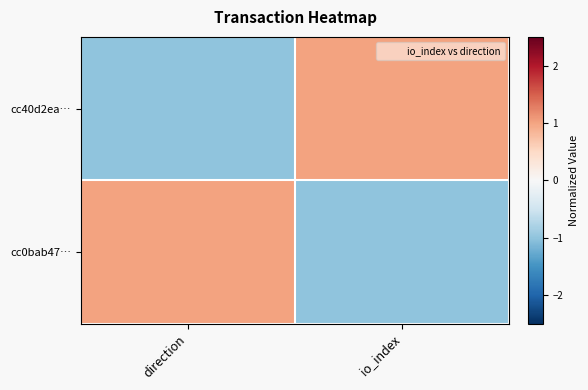

At io_index, list the series in order from smallest to largest.

cc0bab47…, cc40d2ea…